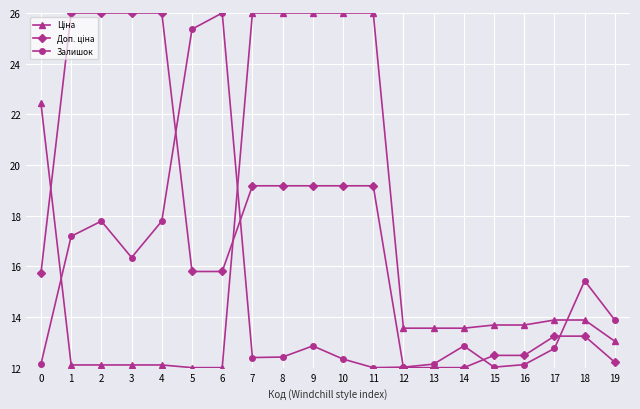

Where is the first local maximum for Залишок?

2